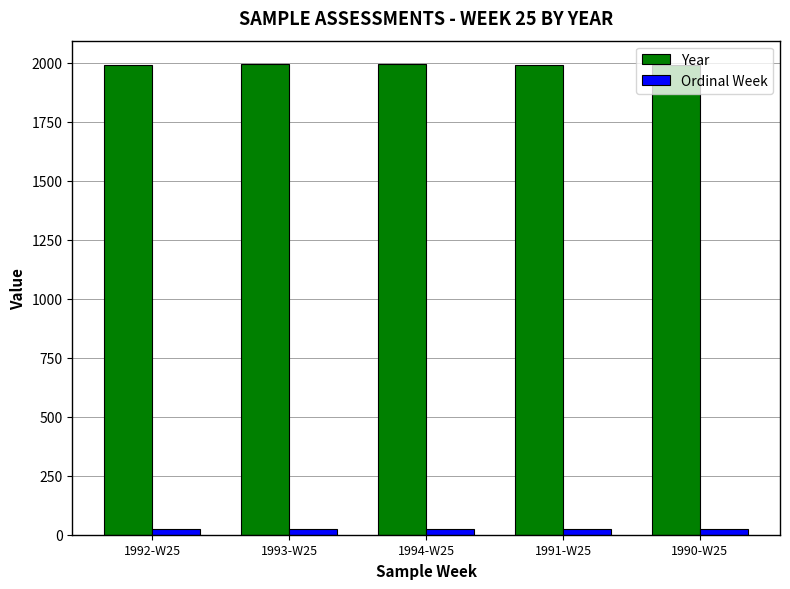

List the series in order of their overall mean, lowest first.

Ordinal Week, Year